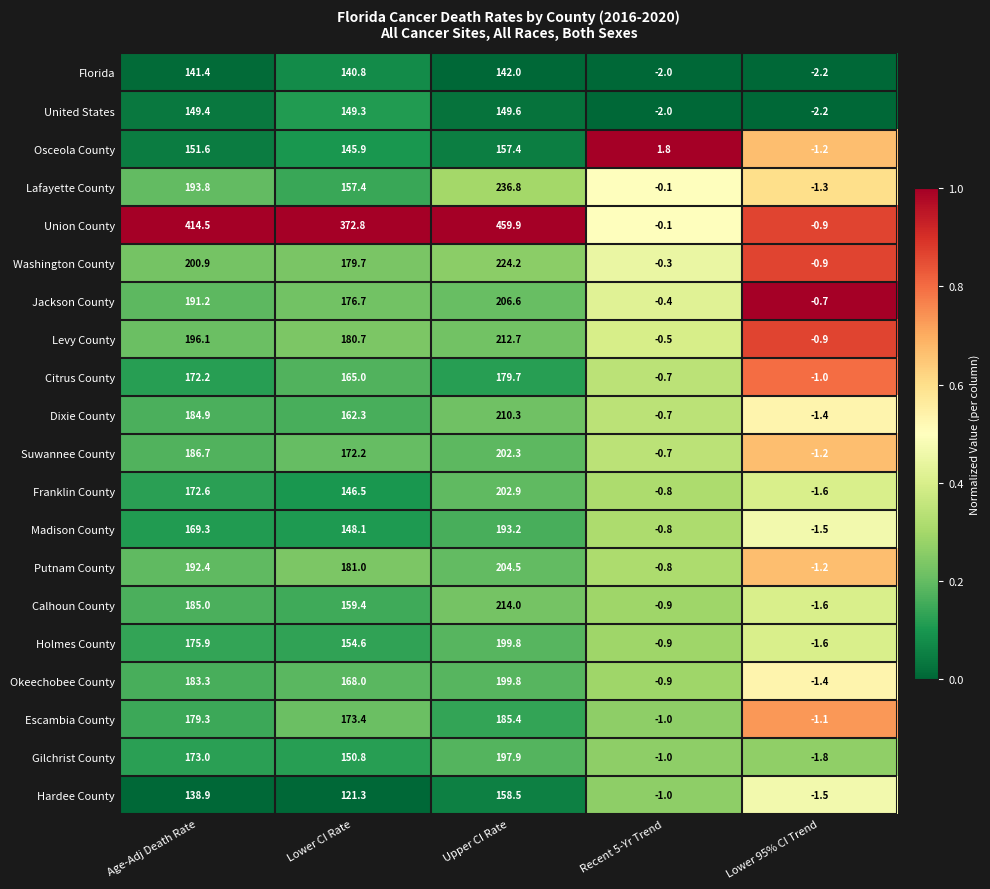

Which series changed the most between Age-Adj Death Rate and Lower 95% CI Trend?

Union County